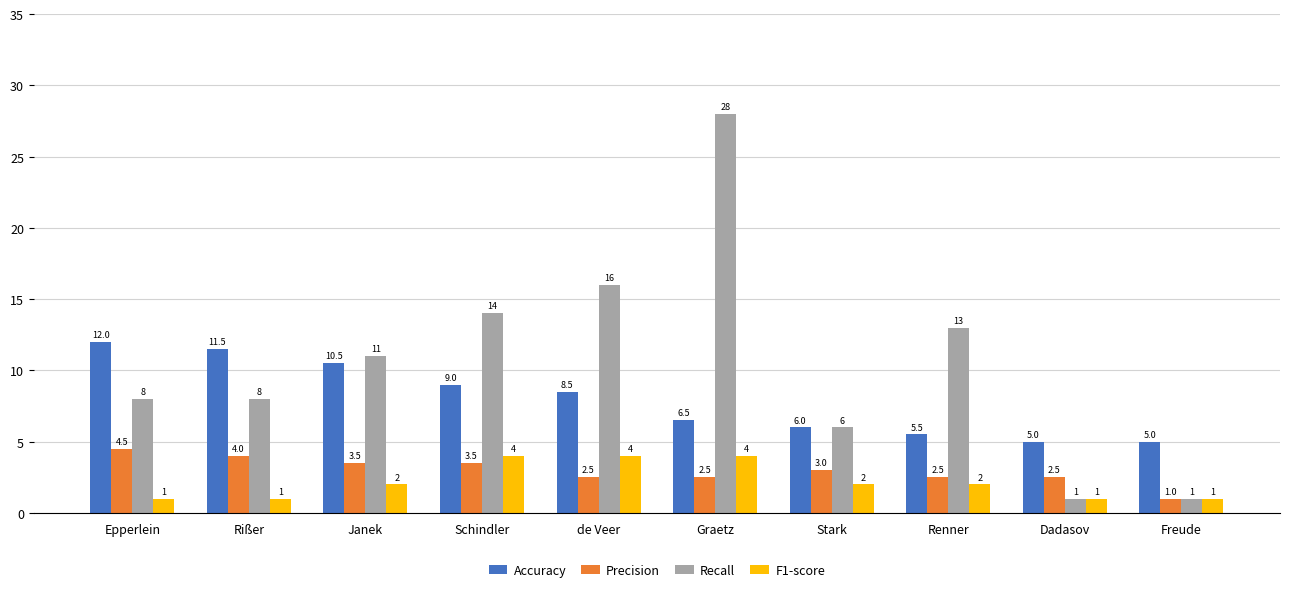

What position from the right is Stark?

4